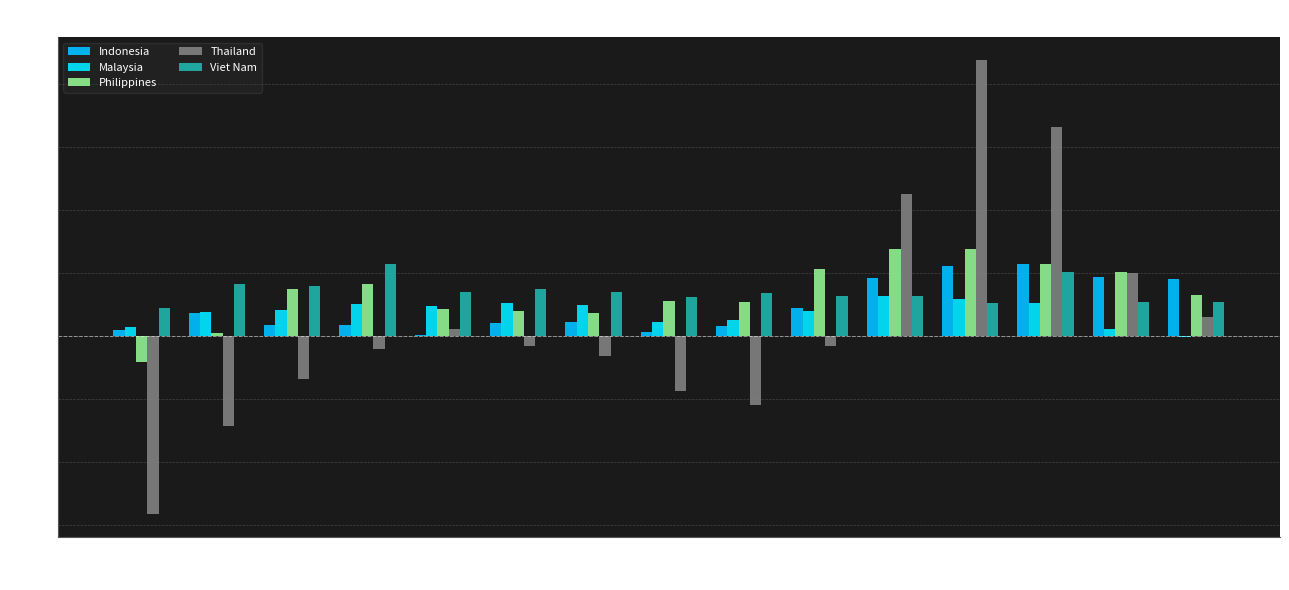

What is the difference between the Indonesia values at Jan-12 and Feb-13?

8.4